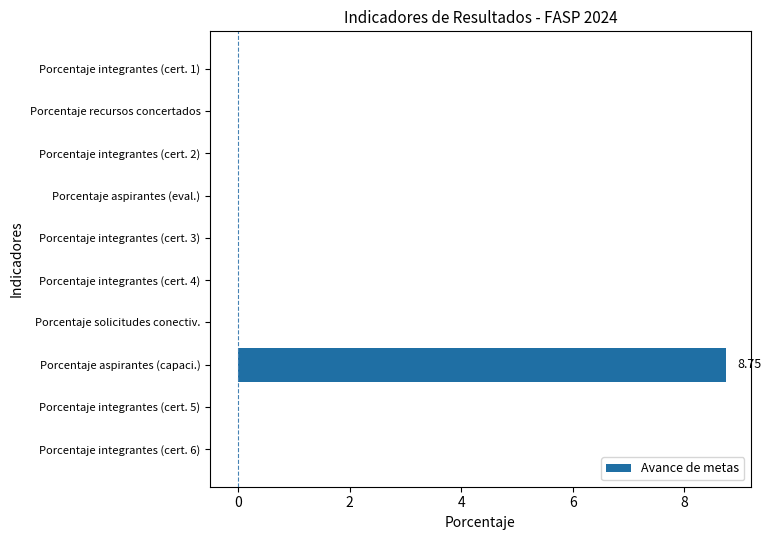

Which has a higher value, Porcentaje integrantes (cert. 6) or Porcentaje aspirantes (capaci.)?

Porcentaje aspirantes (capaci.)